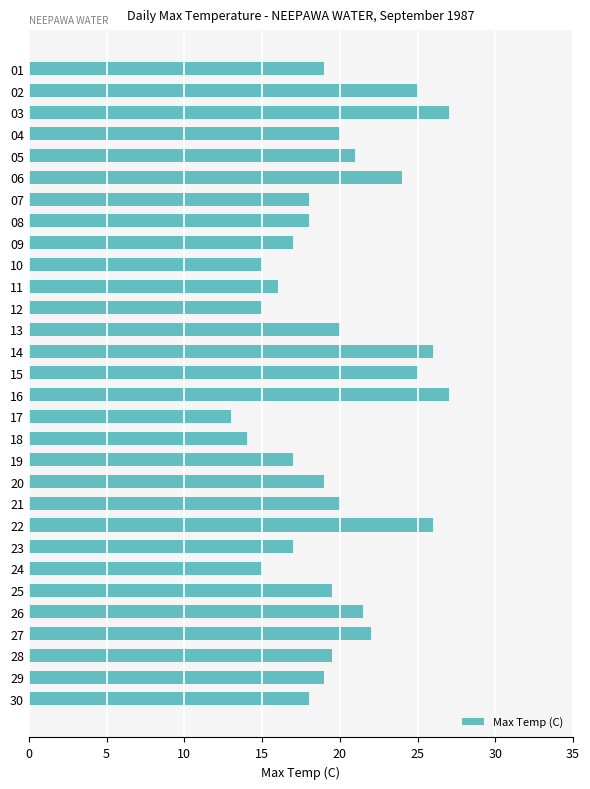

True or false: the data shows 26.2 at 08.

False